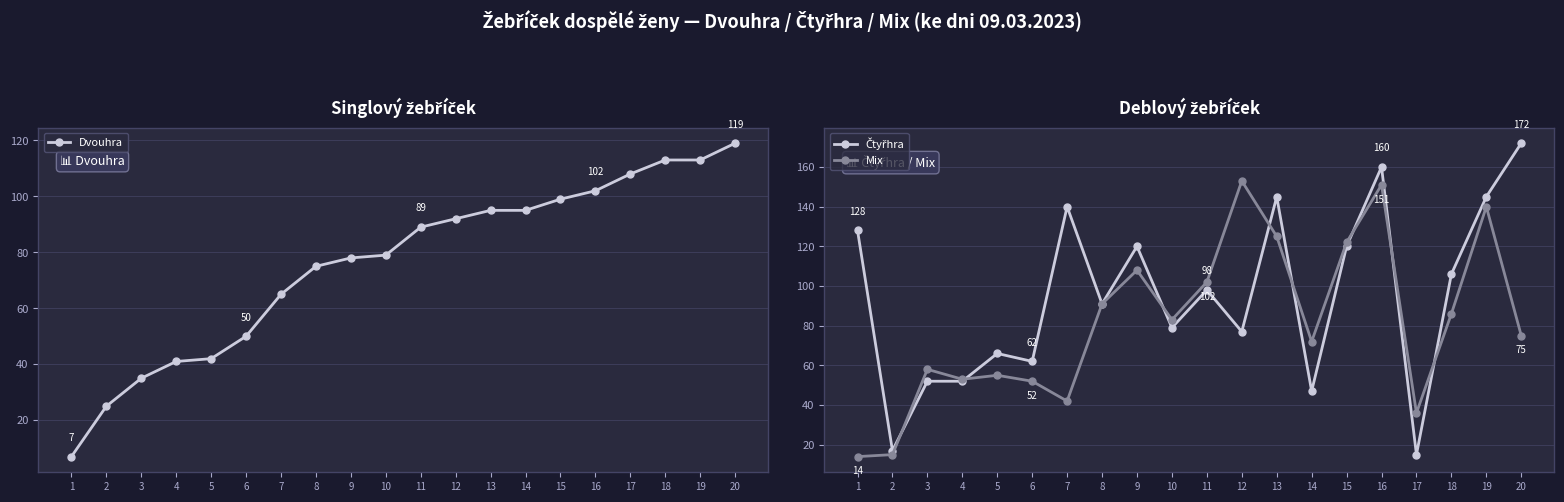

Where is Mix nearest to the value 83?

10